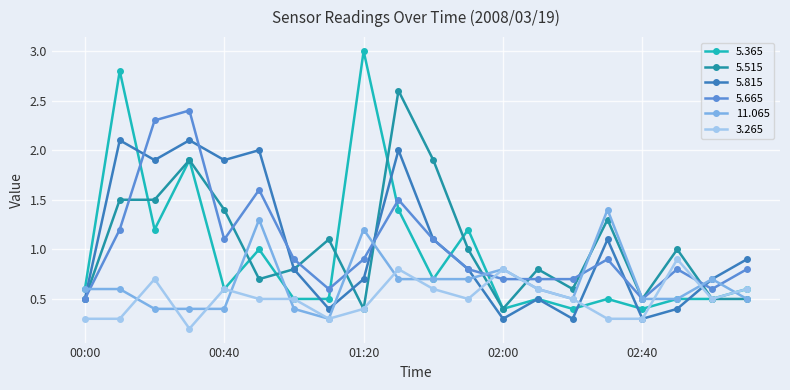

Which series has the largest range (max minus min)?

5.365